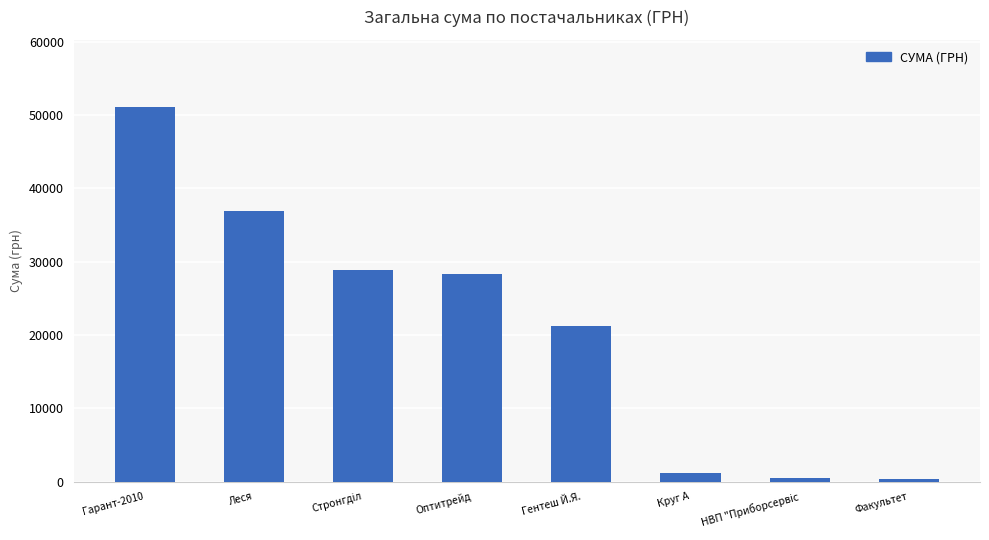

Read the value at Оптитрейд.

28279.3